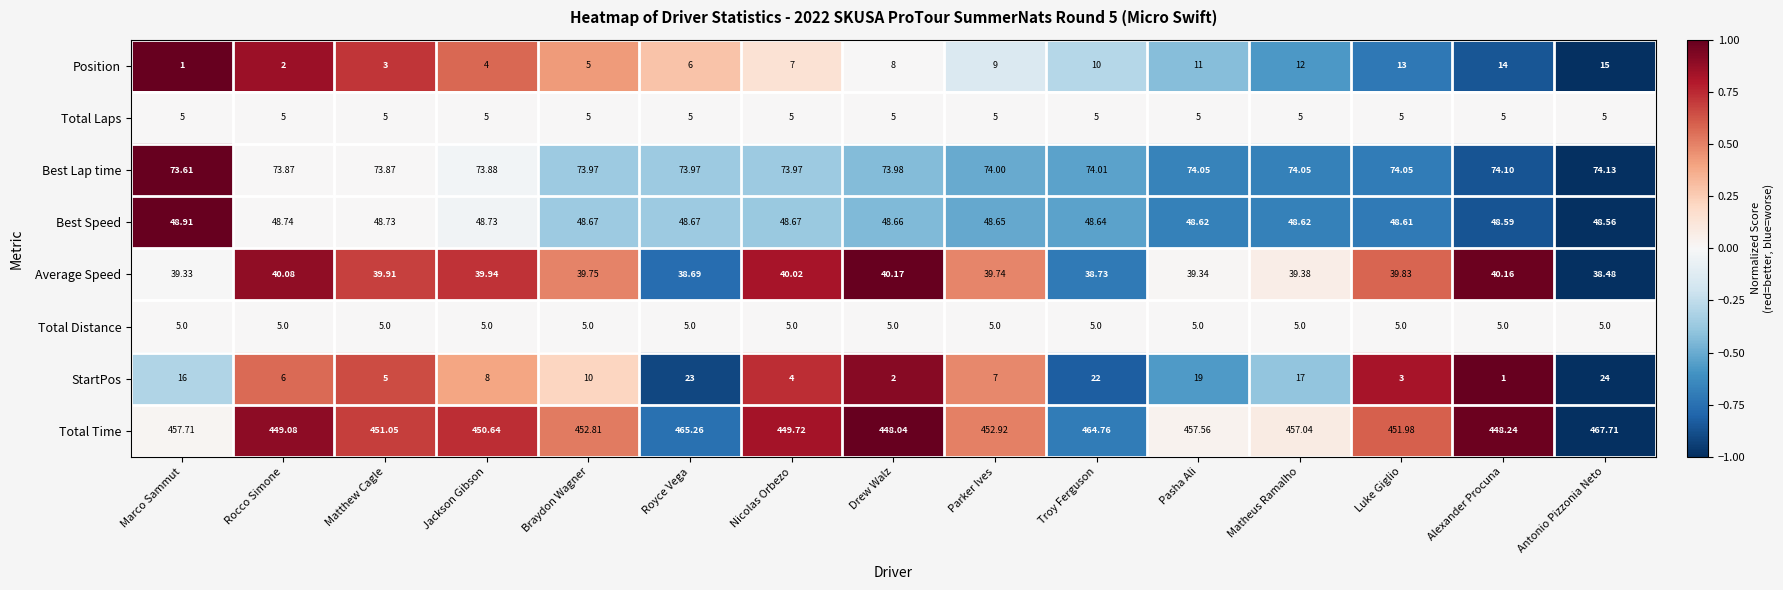

At which category is the sum across all series the highest?

Antonio Pizzonia Neto